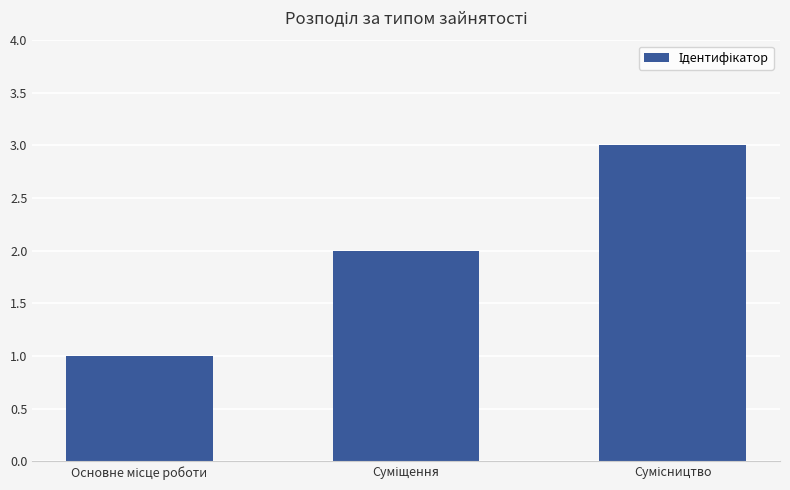

What is the maximum value shown in the chart?

3